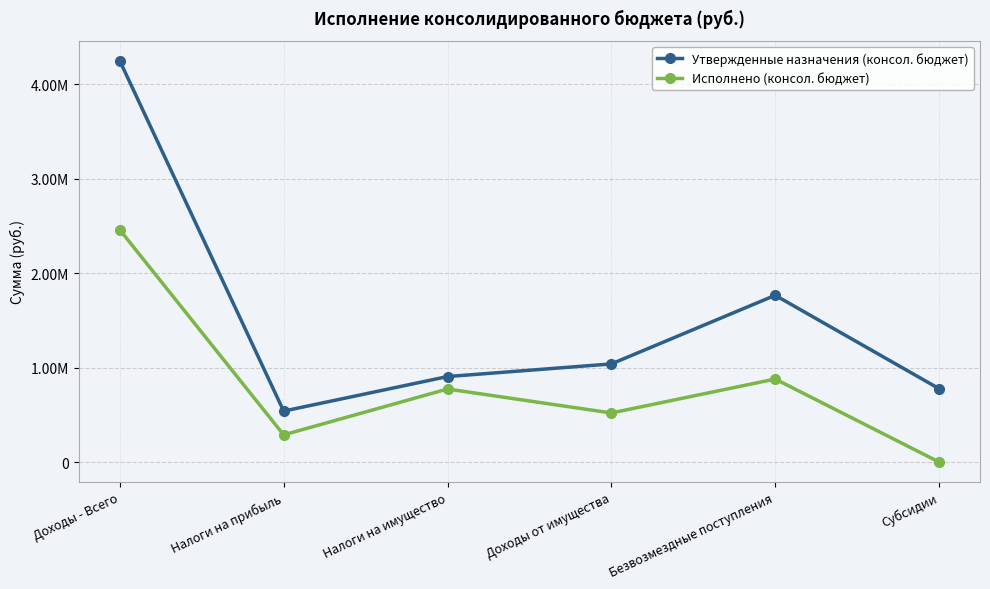

What is the label of the 3rd point from the right?

Доходы от имущества